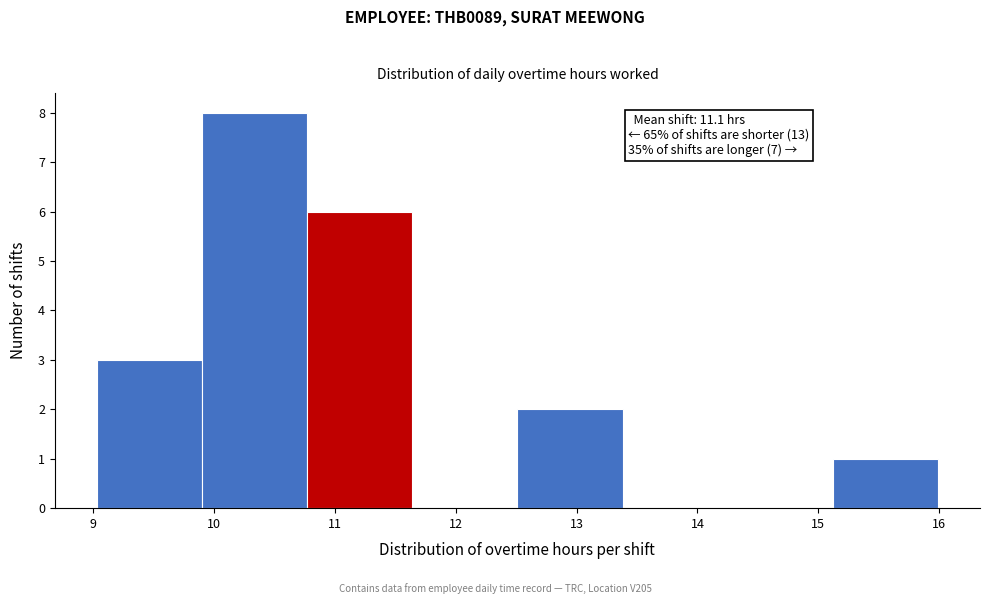

Over which range of the x-axis is the bar tallest?

9.90 to 10.77